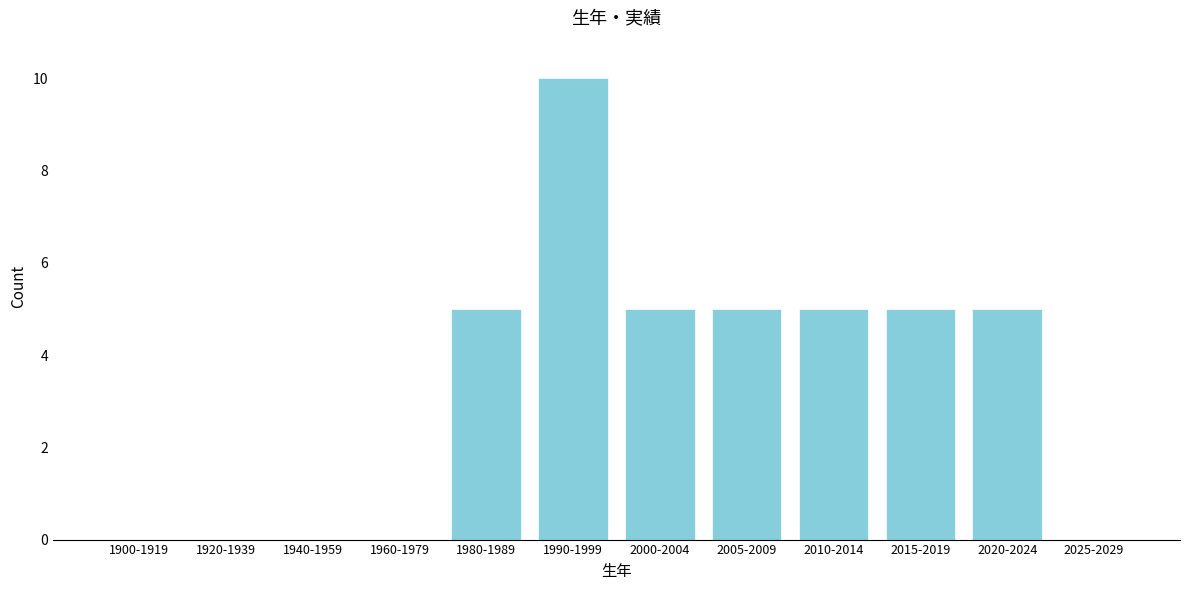

Reading left to right, what are all the values shown in this chart?

1900-1919=0	1920-1939=0	1940-1959=0	1960-1979=0	1980-1989=5	1990-1999=10	2000-2004=5	2005-2009=5	2010-2014=5	2015-2019=5	2020-2024=5	2025-2029=0